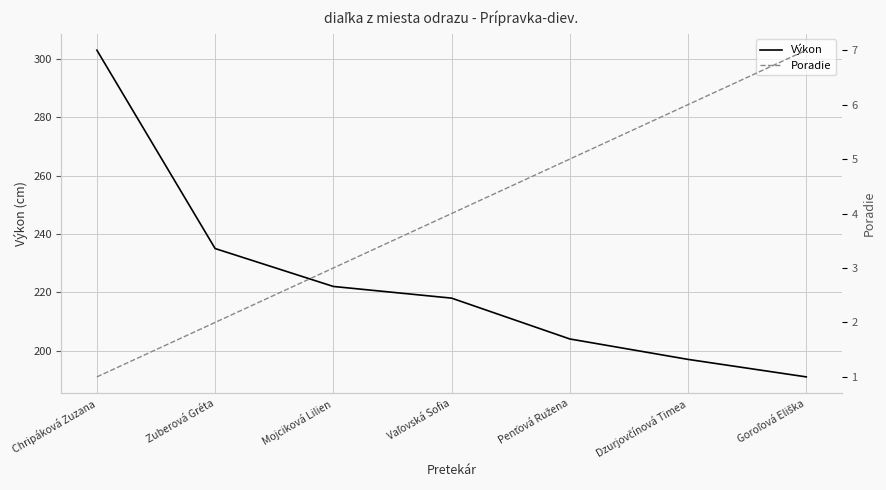

True or false: Výkon and Poradie cross at least once.

False